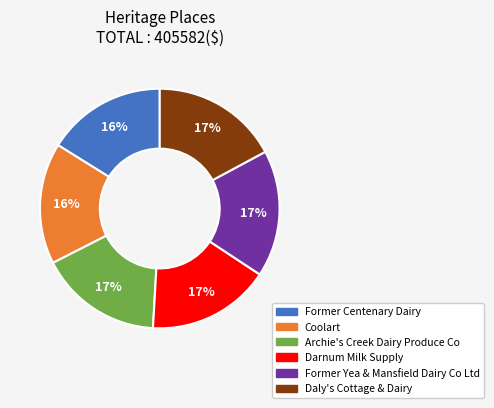

Approximately how many times larger is the value at Former Centenary Dairy compared to Coolart?

1.0